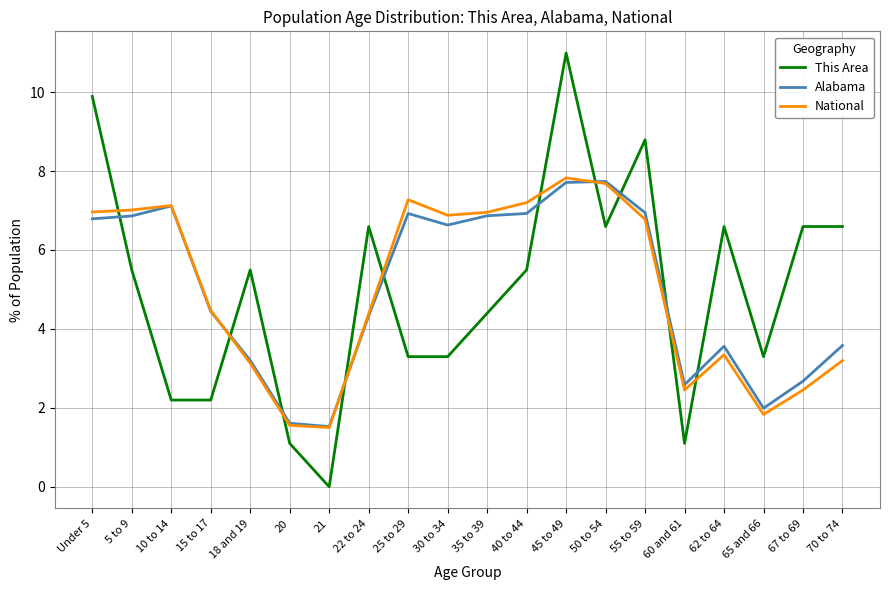

Is it true that Alabama equals 5.0 at 62 to 64?

False